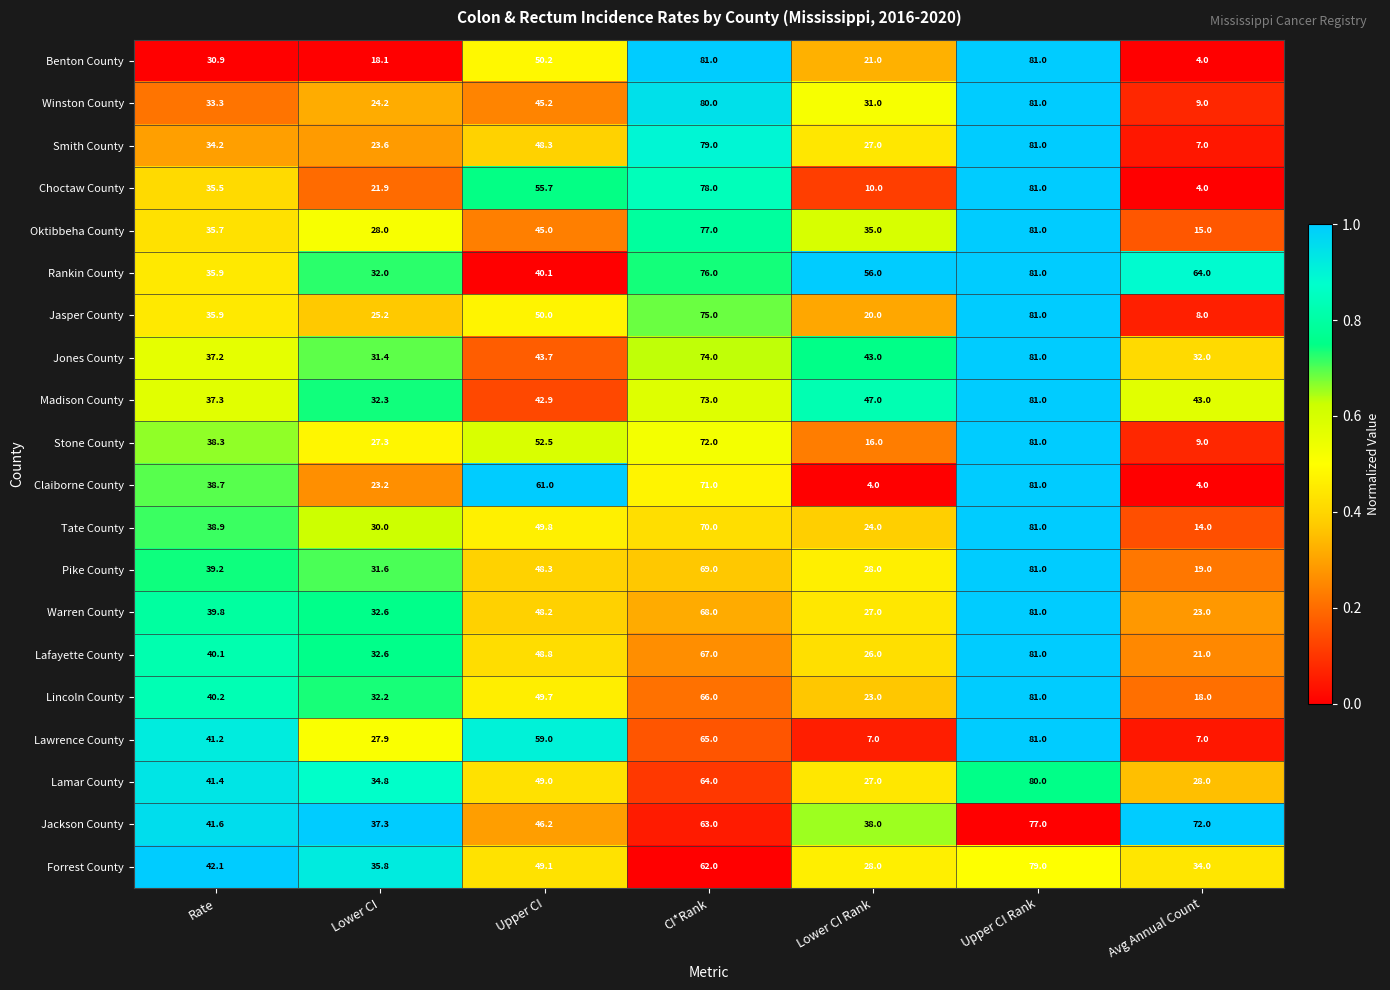

What is the total value across all series at Lower CI Rank?

538.0